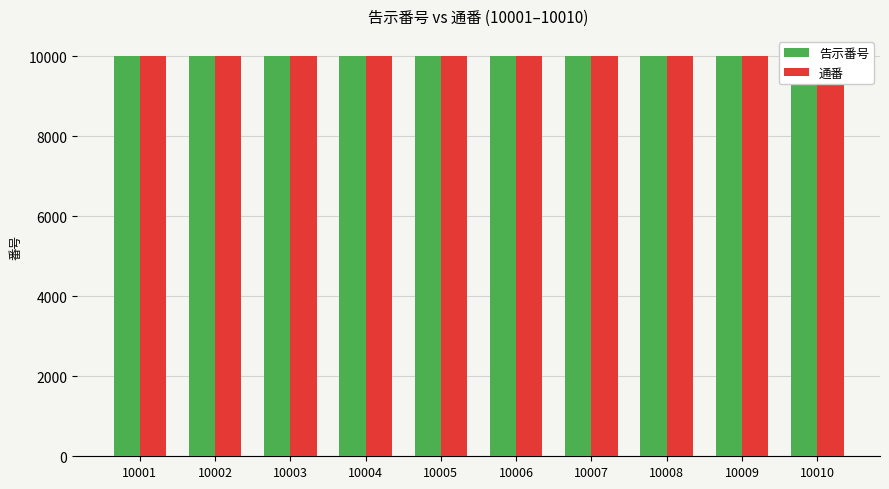

Reading left to right, what are all the values shown in this chart?

告示番号: 10001	10002	10003	10004	10005	10006	10007	10008	10009	10010
通番: 10001	10002	10003	10004	10005	10006	10007	10008	10009	10010